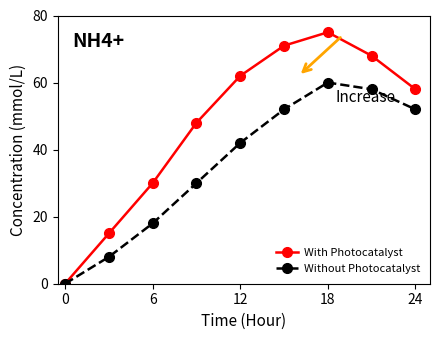

What is the value of the Without Photocatalyst point at the 9th from the left?

52